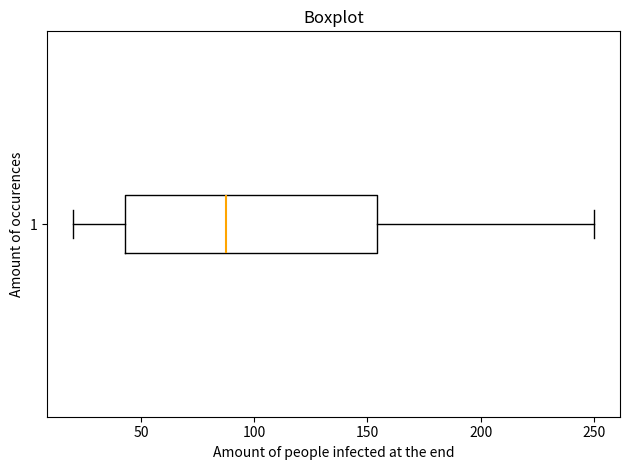

Transcribe this box plot: give where the median line is, the range the box spans, and where the two whiskers end, as read against the x-axis. The values are not printed on the chart, so give them approximately, as read against the axis.

median 90, box 45 to 155, whiskers 20 to 250